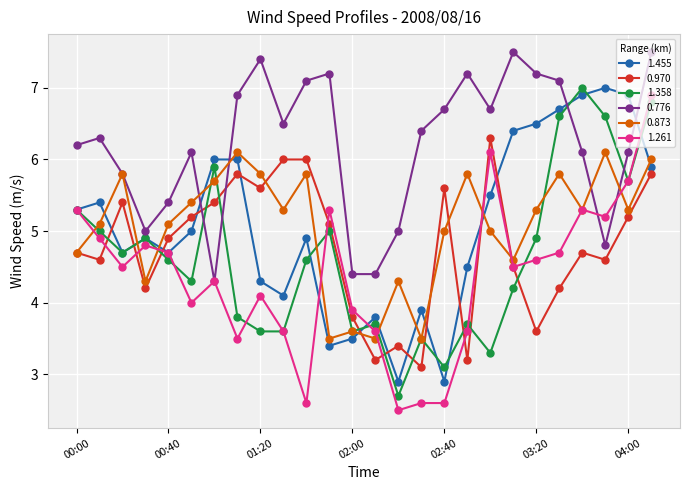

What is the maximum value for 1.358?

7.0